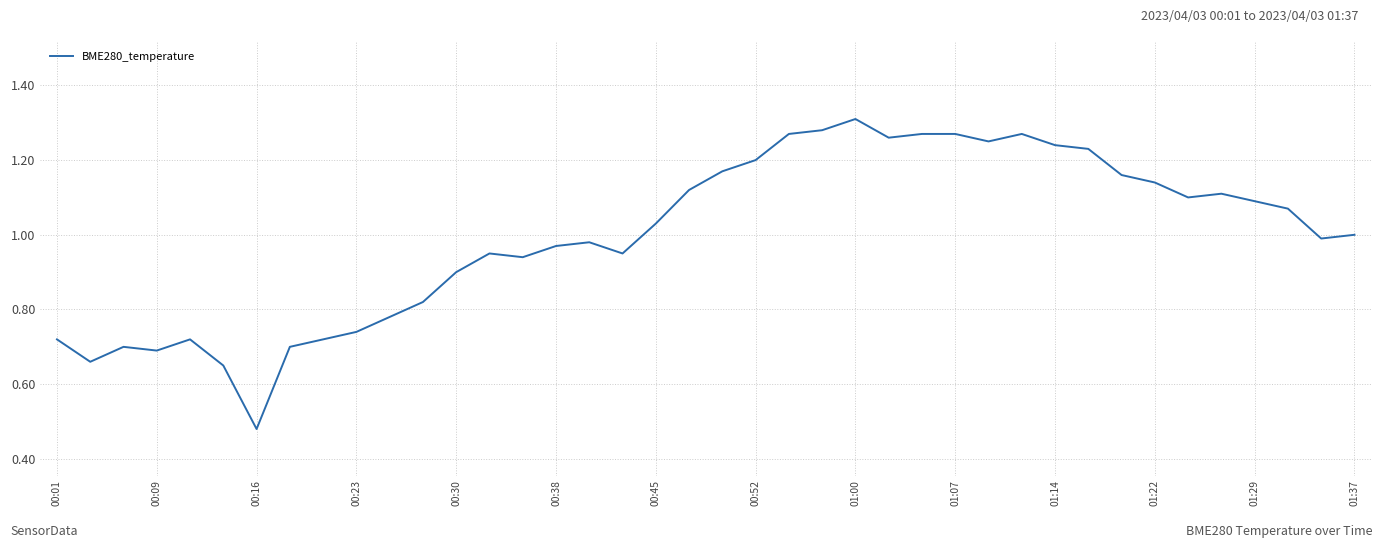

Is this an area chart (filled region under the line)?

No